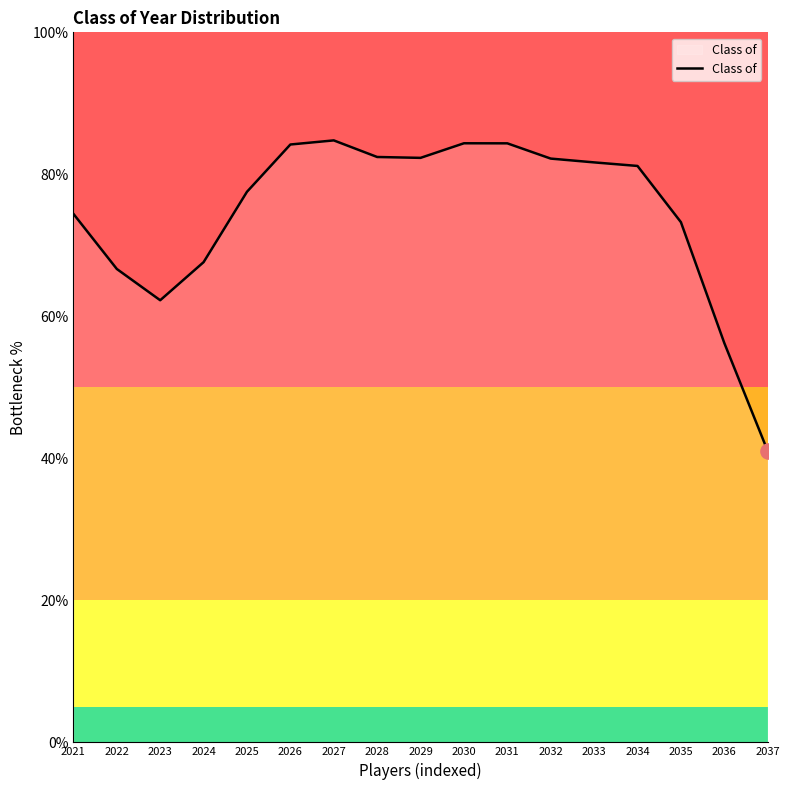

What is the change in value from 2031 to 2032?

-2.1